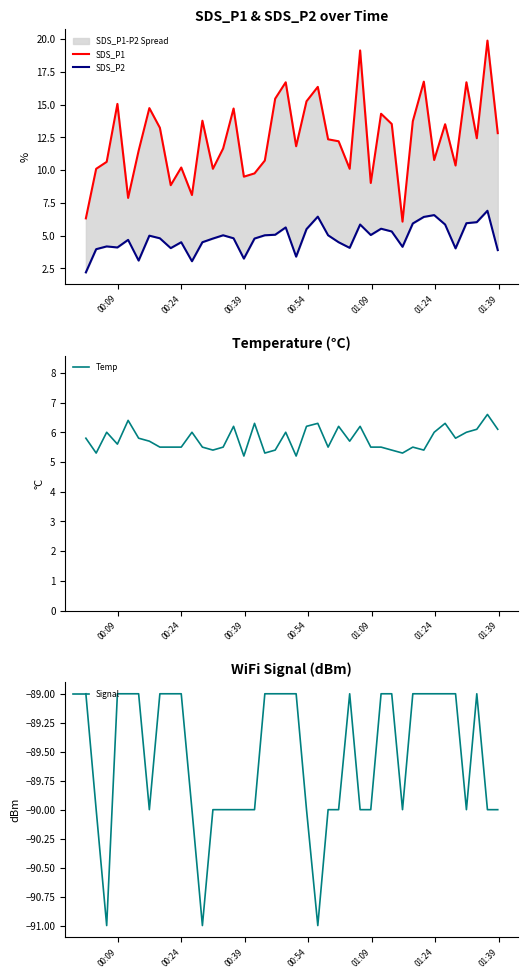

What is the maximum value for Temp?

6.6